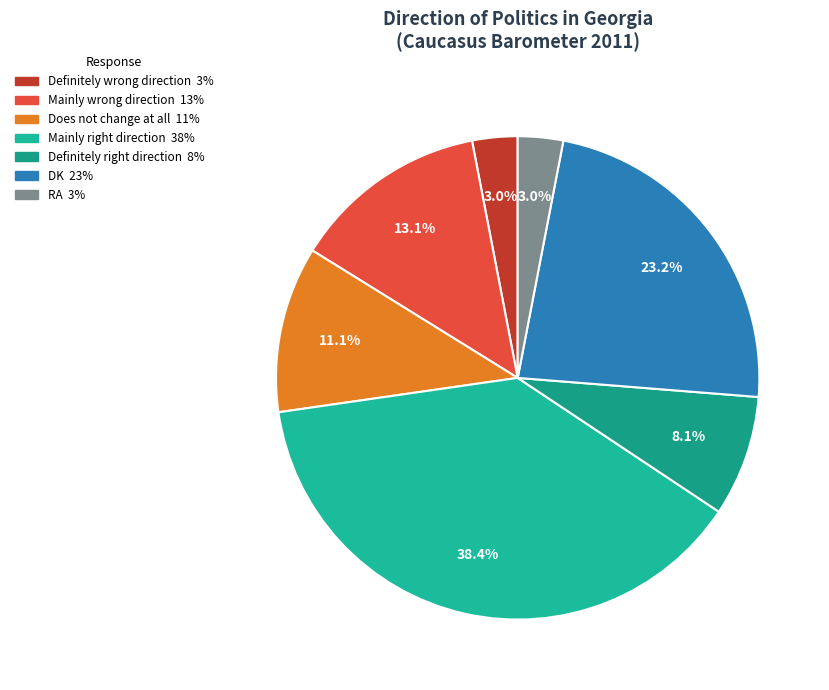

Is there a majority slice in this chart?

No